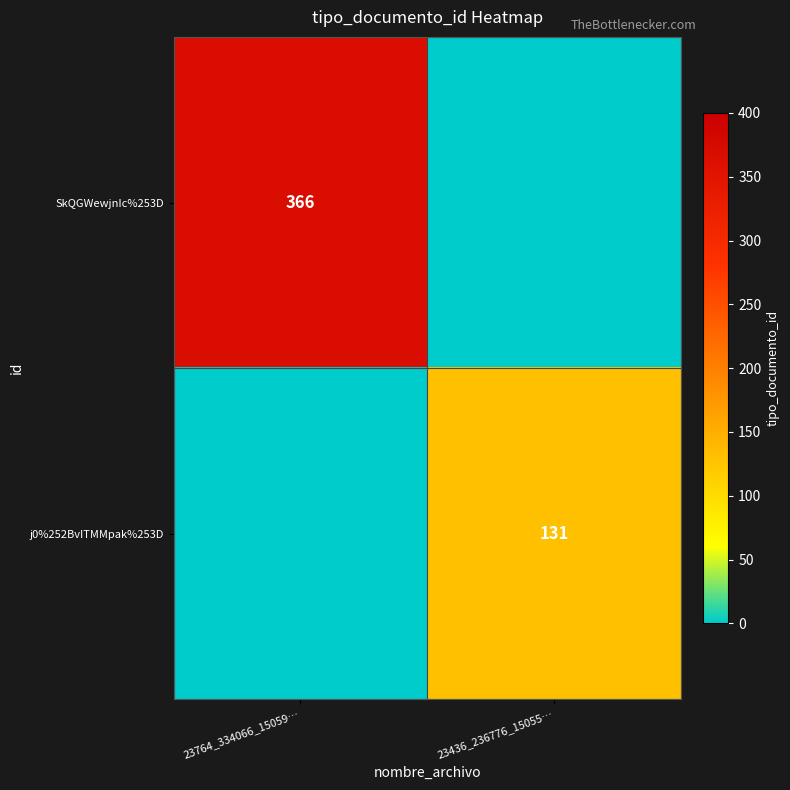

True or false: SkQGWewjnIc%253D has a value of 479 at 23764_334066_15059….

False